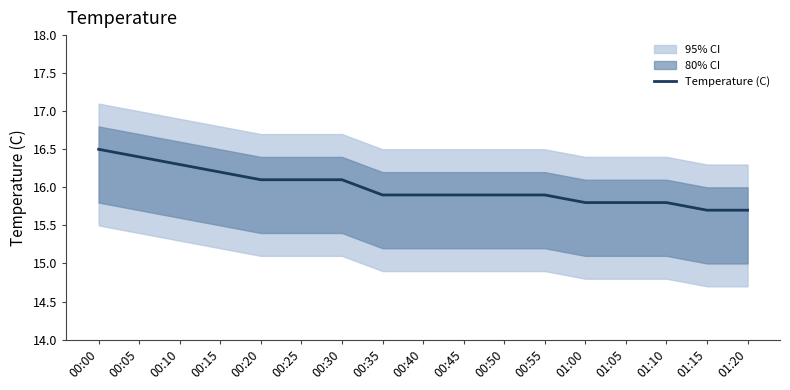

Does the chart display data point markers on the line(s)?

No